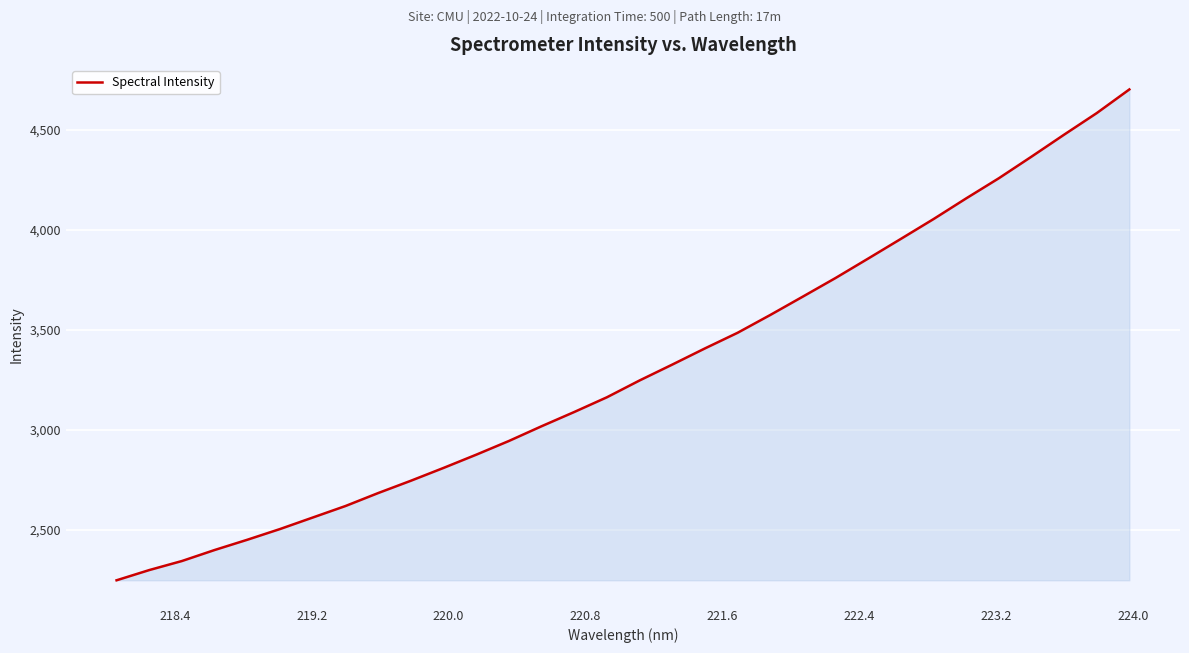

Count the number of data series in this chart.

1